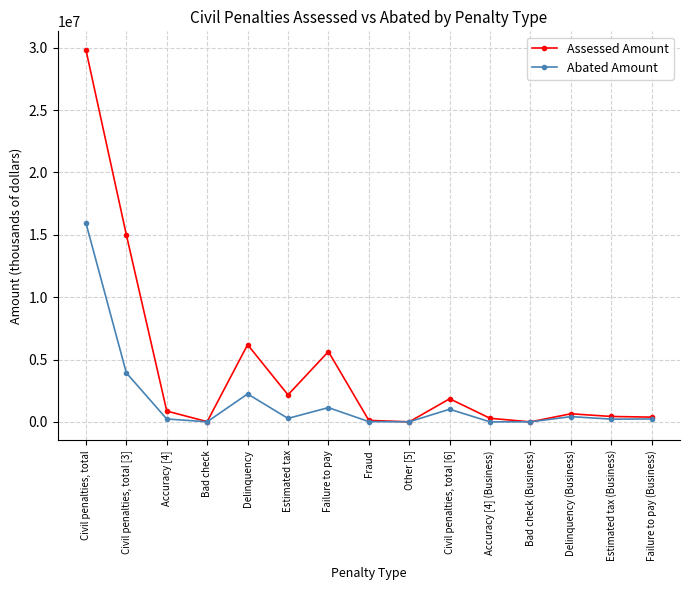

Which series changed the most between Failure to pay and Delinquency (Business)?

Assessed Amount